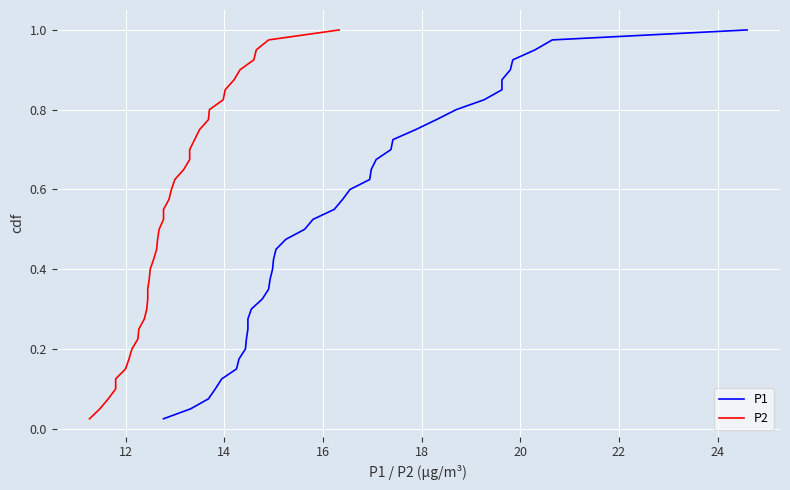

What is the average value of the P1 series?

0.5